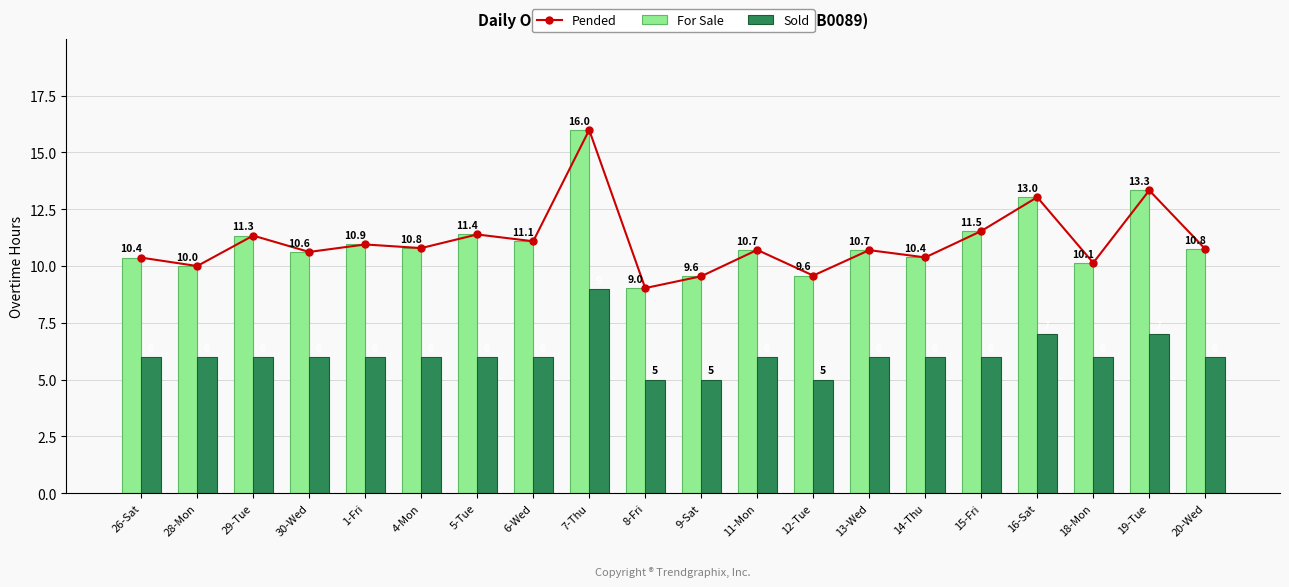

What is the minimum value for Sold?

5.0